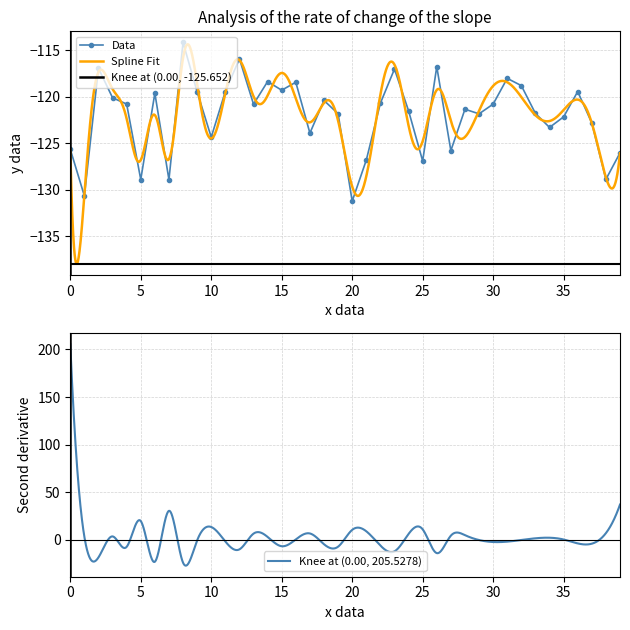

What is the value of the 35th point from the left?

-123.3